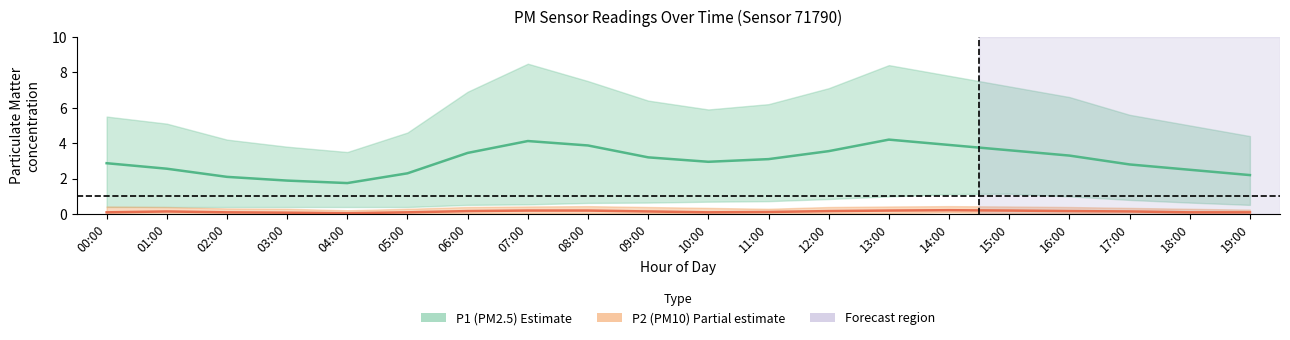

What is the value of the P2 (PM10) mean point at the 11th from the left?

0.1